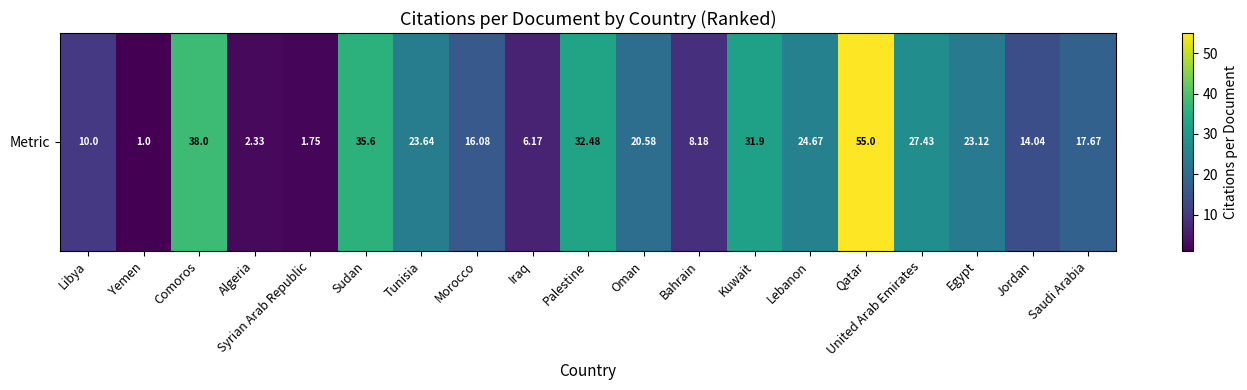

Is it true that the value at Bahrain is 8.2?

True